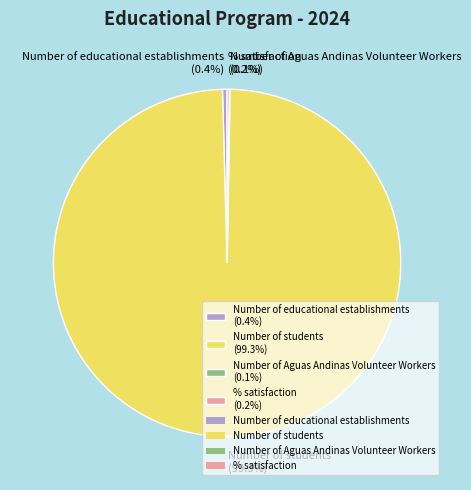

Combined, what portion of the pie is Number of students (99.3%) and Number of educational establishments (0.4%)?

99.7%